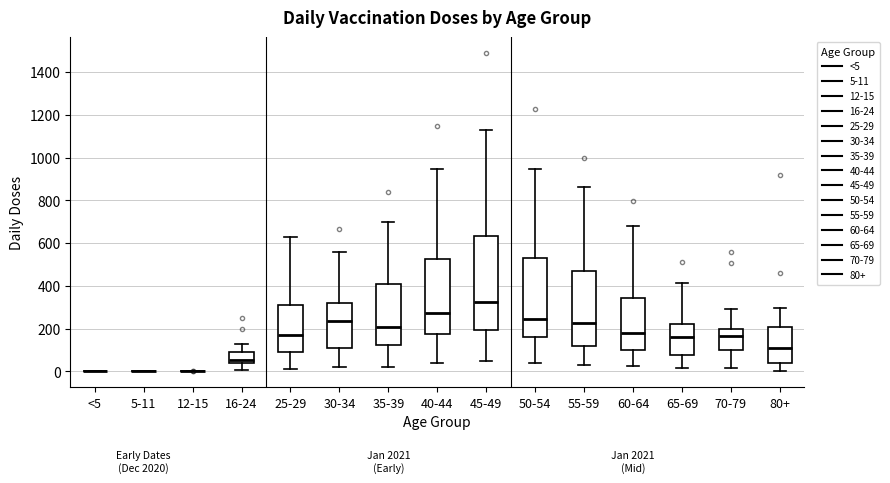

Which box is the tallest, from its lower edge to its upper edge?

45-49